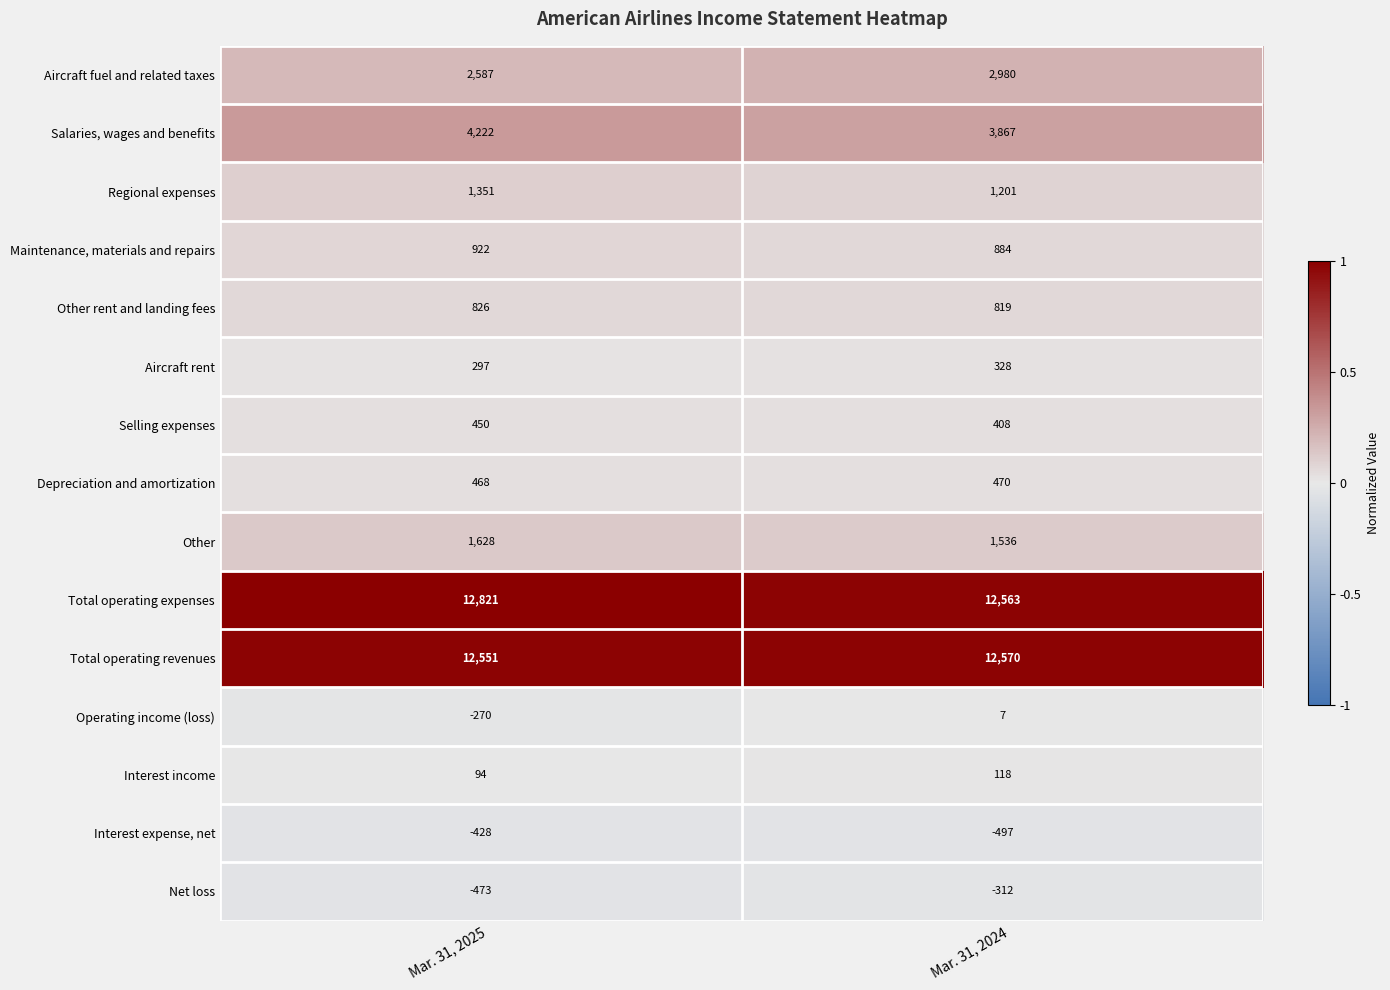

Which series has the largest total across all categories?

Total operating expenses